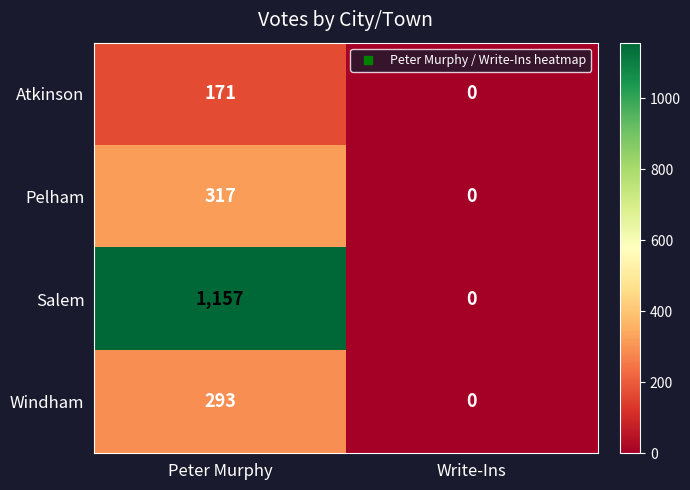

At which category is the sum across all series the highest?

Peter Murphy